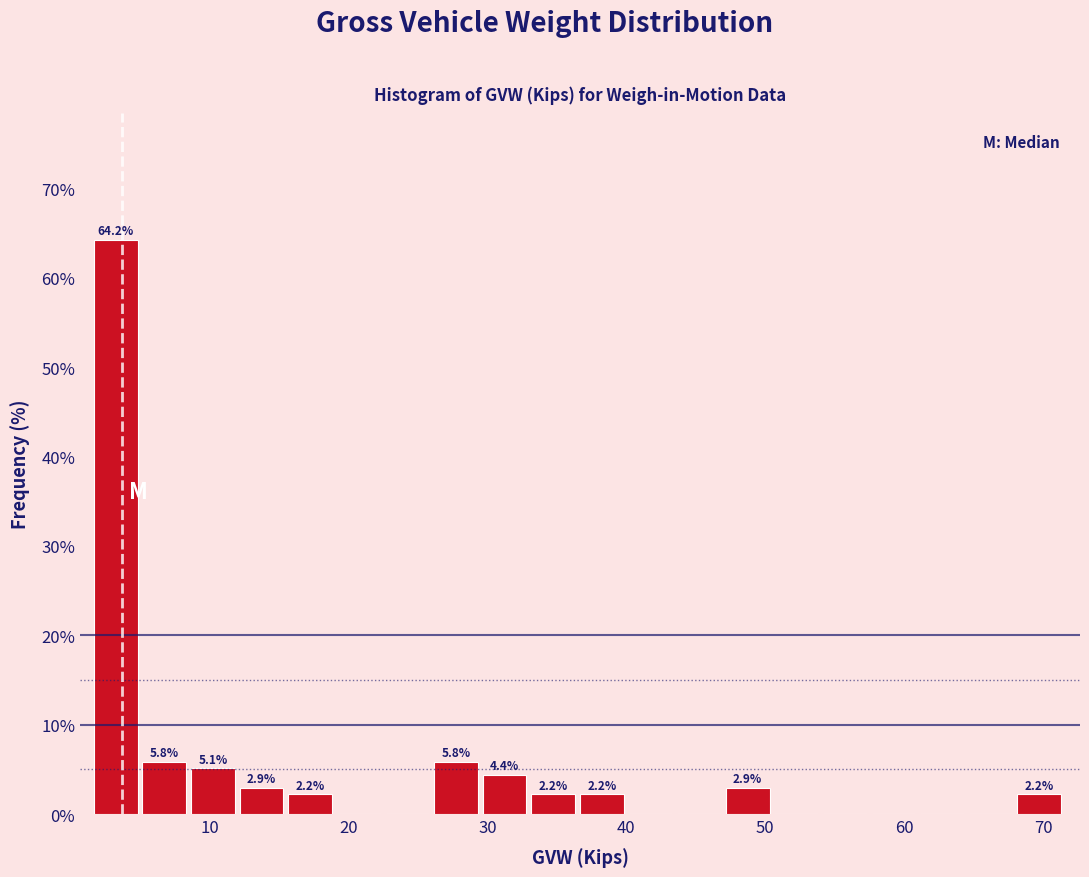

Read against the x-axis, roughly where is the centre of the tallest bar?

3